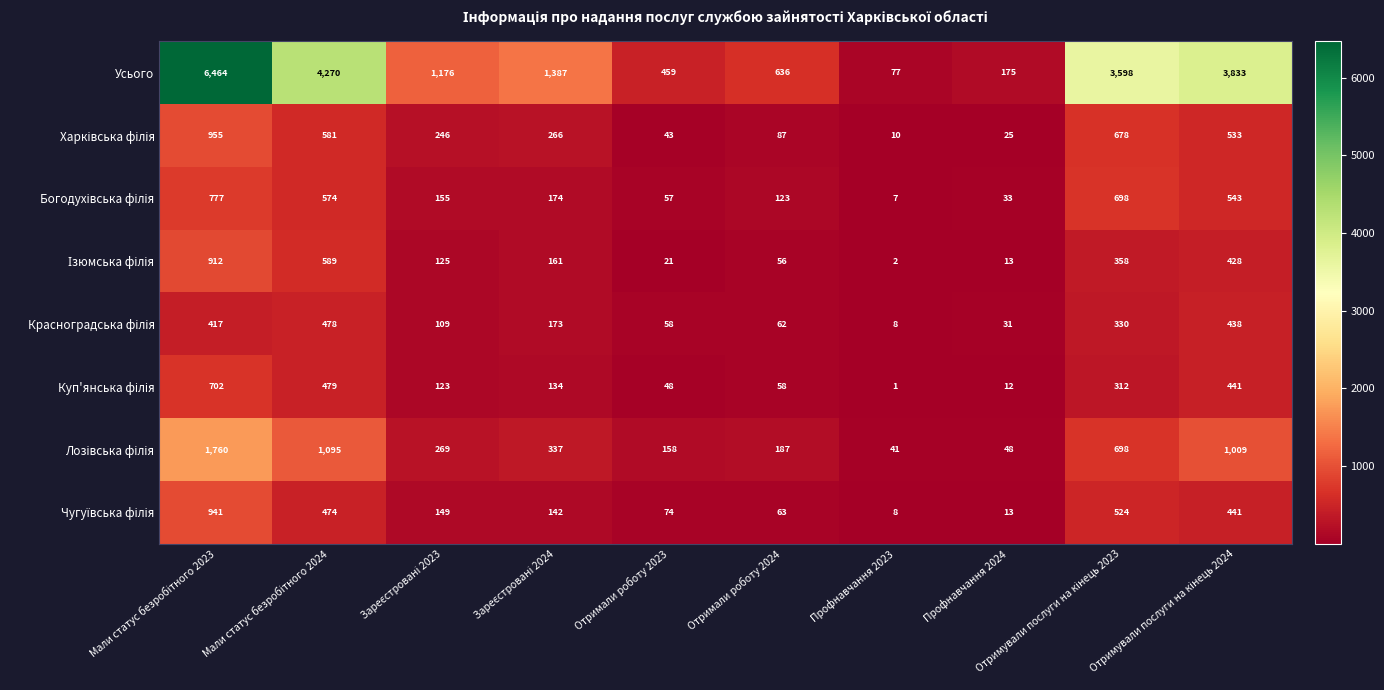

What value does the Усього series have at Профнавчання 2023, to the nearest 10?

80